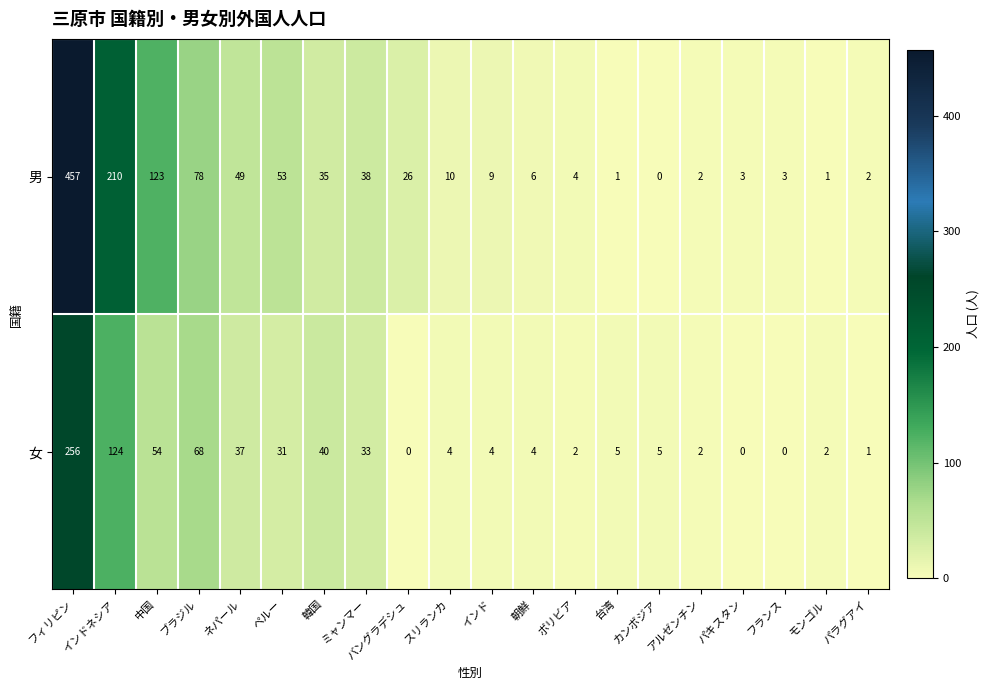

Where does the 男 series first go above 10?

フィリピン